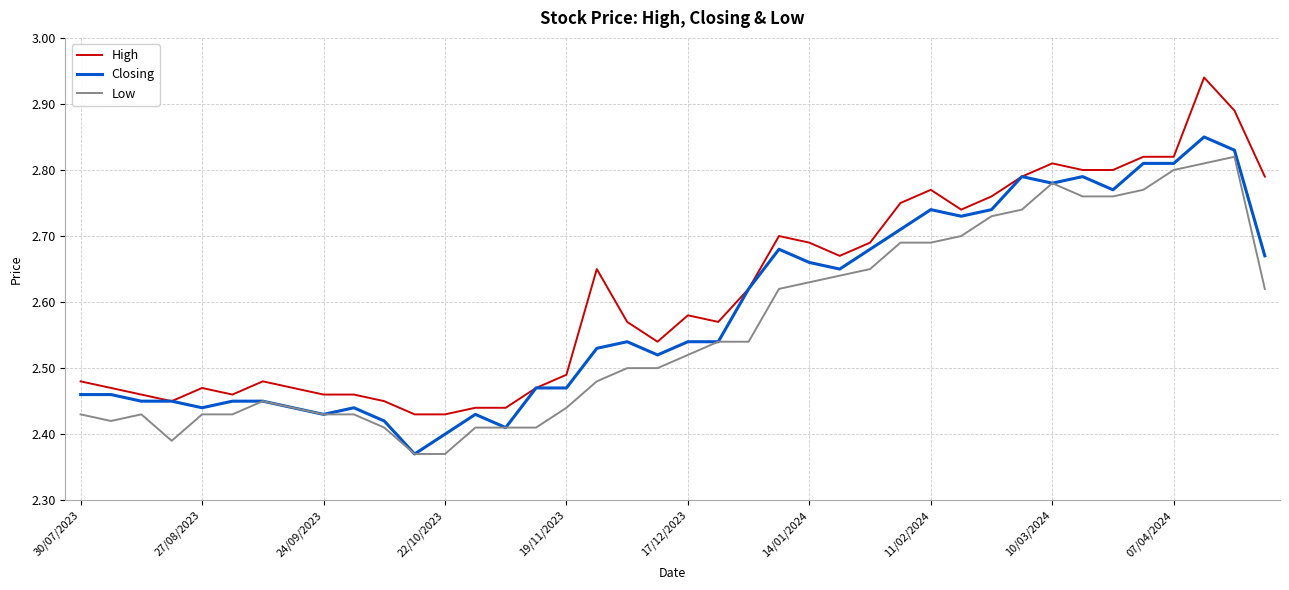

List the series in order of their peak value, lowest first.

Low, Closing, High